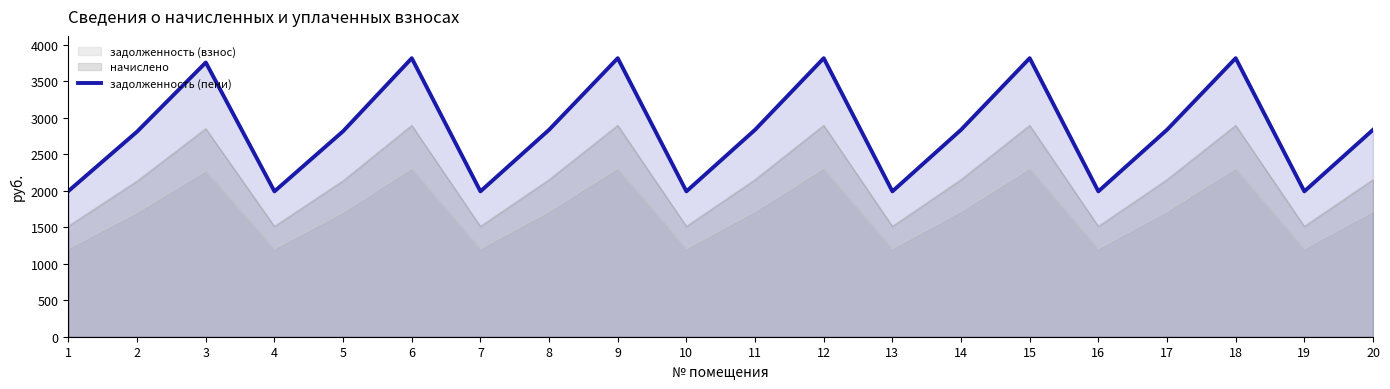

How many data points are less than 2835?

9